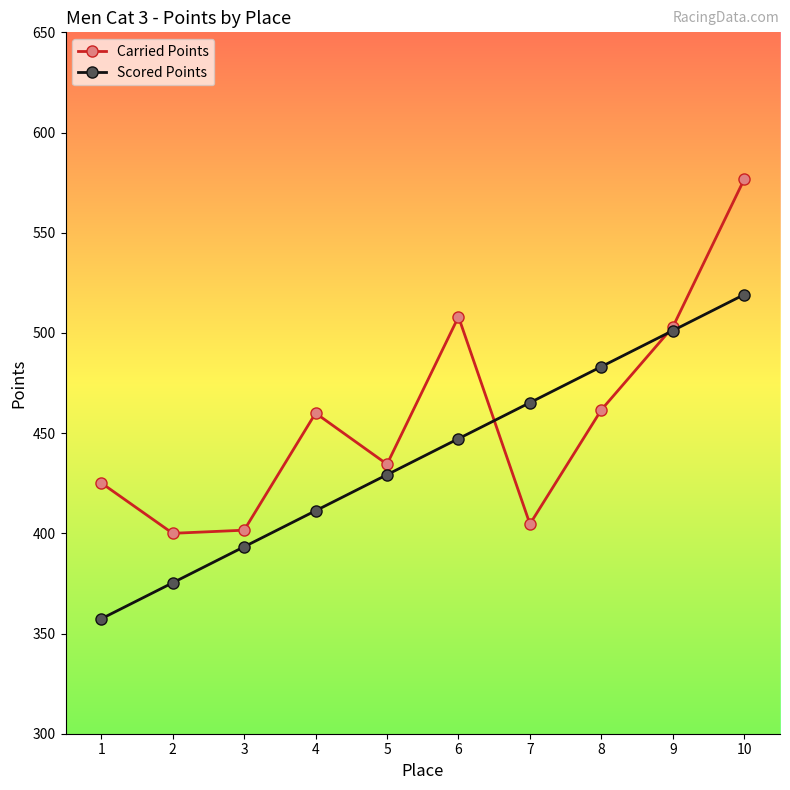

What is the maximum value shown in the chart?

576.7